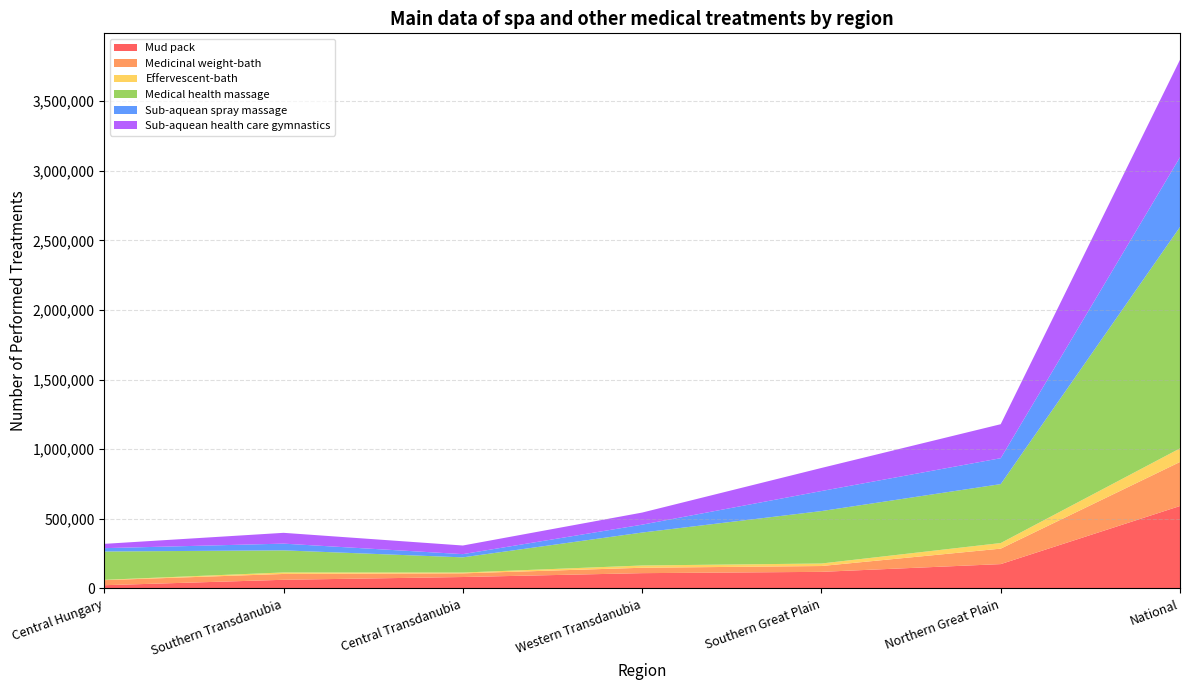

Reading right to left, what are all the values shown in this chart?

Mud pack: National=592235	Northern Great Plain=174841	Southern Great Plain=119172	Western Transdanubia=109830	Central Transdanubia=82039	Southern Transdanubia=62129	Central Hungary=23201
Medicinal weight-bath: National=316277	Northern Great Plain=111044	Southern Great Plain=41889	Western Transdanubia=38740	Central Transdanubia=26354	Southern Transdanubia=41899	Central Hungary=36298
Effervescent-bath: National=97781	Northern Great Plain=40229	Southern Great Plain=18102	Western Transdanubia=16298	Central Transdanubia=5822	Southern Transdanubia=10833	Central Hungary=2402
Medical health massage: National=1590565	Northern Great Plain=423416	Southern Great Plain=376632	Western Transdanubia=236666	Central Transdanubia=109051	Southern Transdanubia=158708	Central Hungary=203543
Sub-aquean spray massage: National=500868	Northern Great Plain=186191	Southern Great Plain=143957	Western Transdanubia=56568	Central Transdanubia=23167	Southern Transdanubia=48305	Central Hungary=23940
Sub-aquean health care gymnastics: National=700479	Northern Great Plain=244231	Southern Great Plain=165804	Western Transdanubia=86931	Central Transdanubia=61960	Southern Transdanubia=77649	Central Hungary=30941